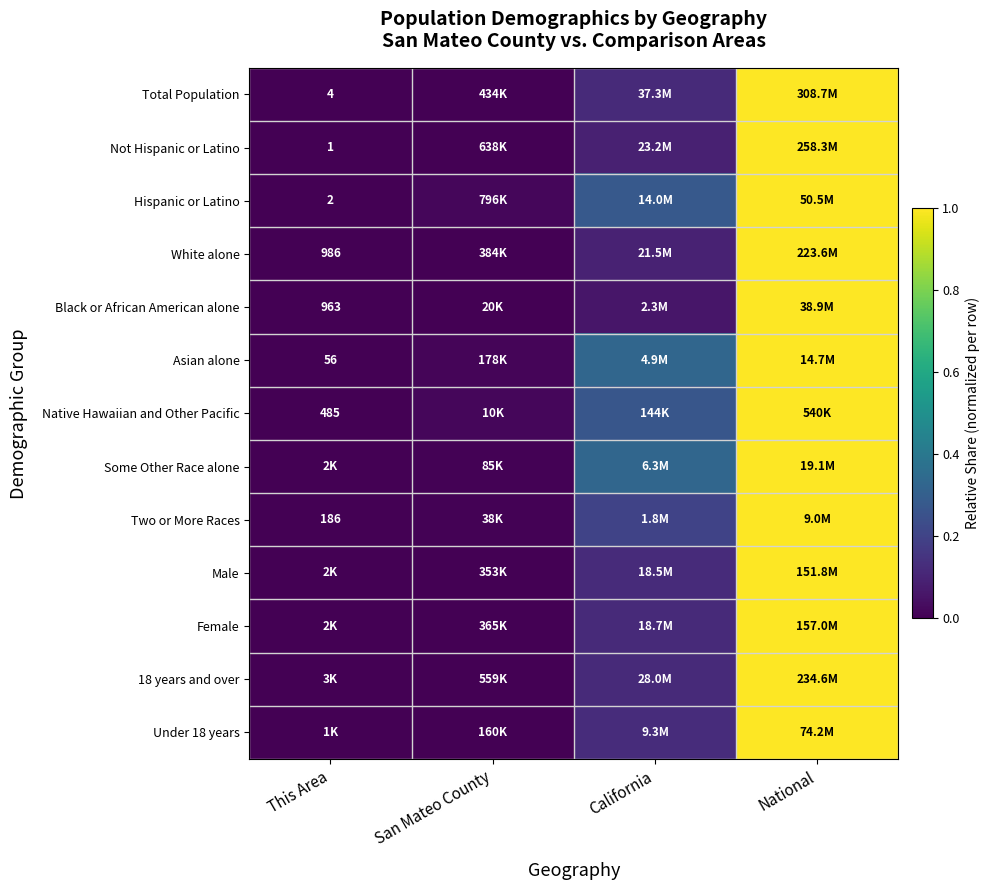

At which label does Black or African American alone reach its peak?

National